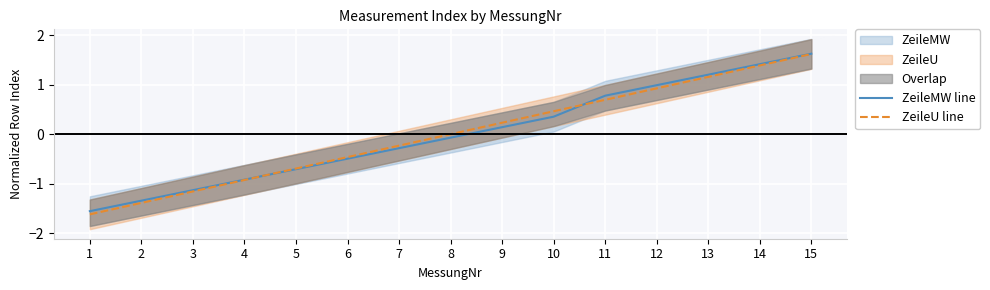

True or false: ZeileMW line and ZeileU line intersect in this chart.

True